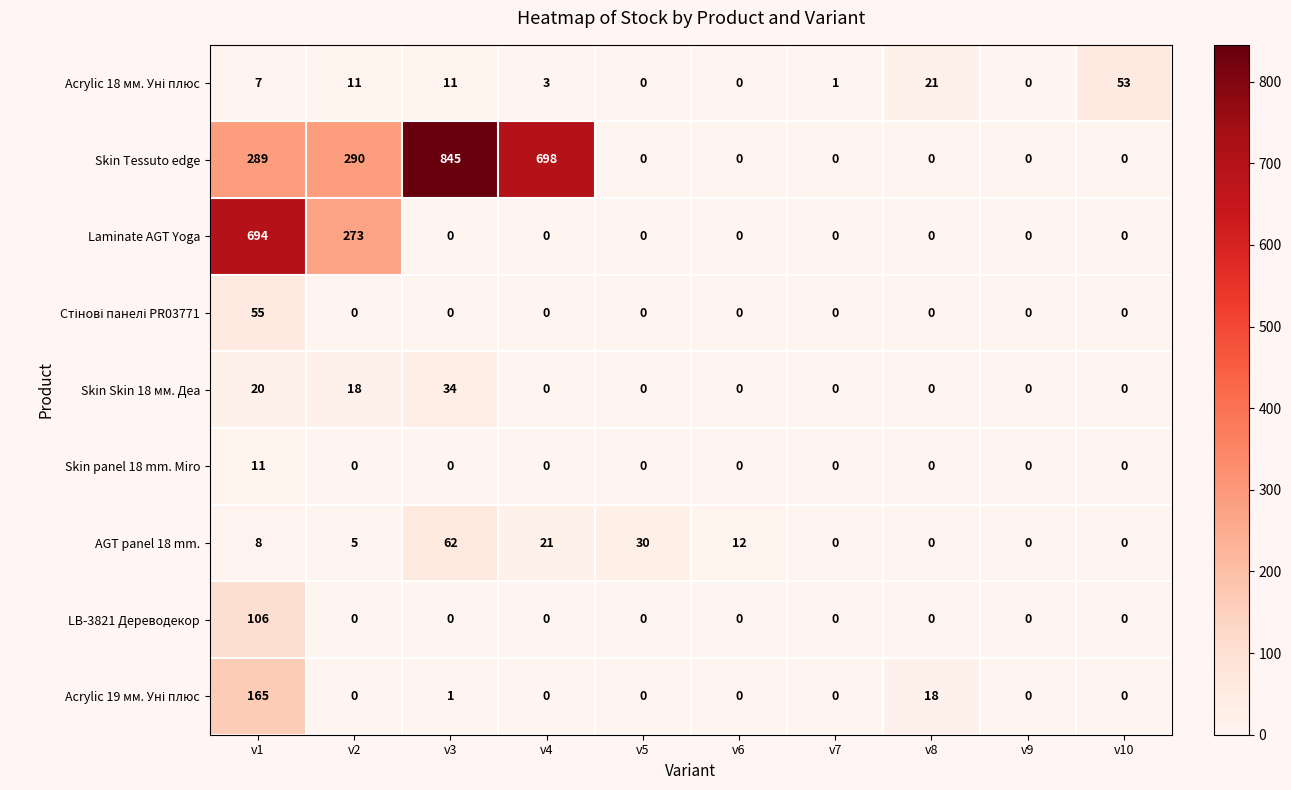

What is the approximate value of AGT panel 18 mm. at v2?

5